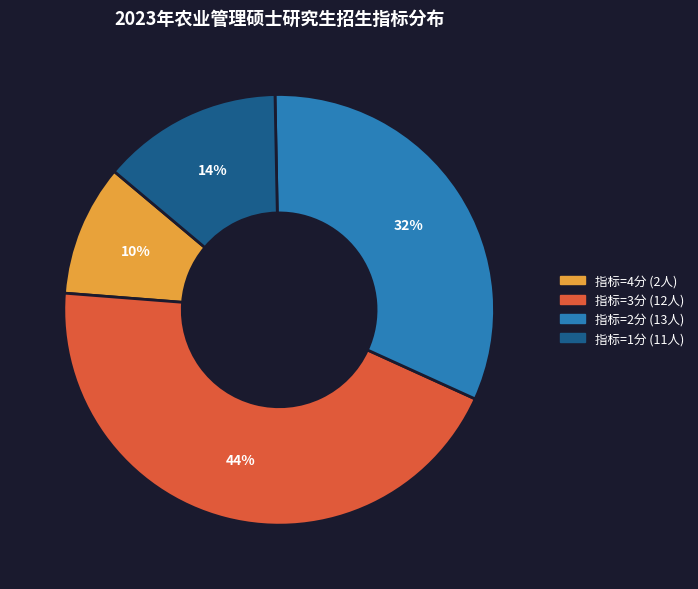

To the nearest percent, what is the average slice percentage?

25%